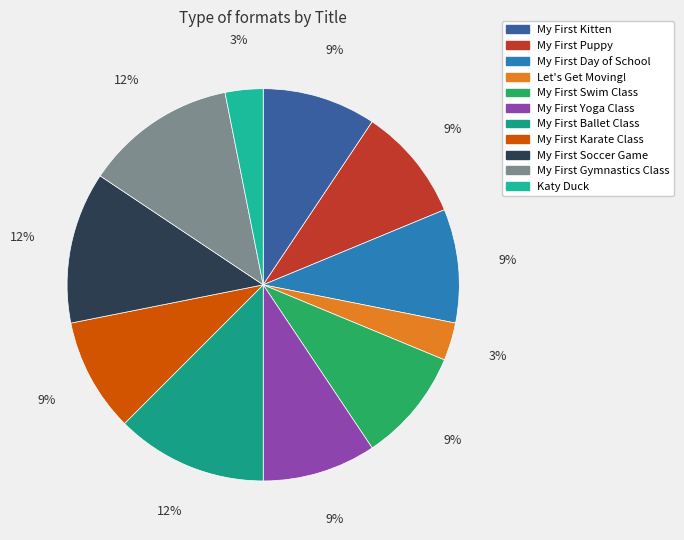

How many segments does this pie chart have?

11